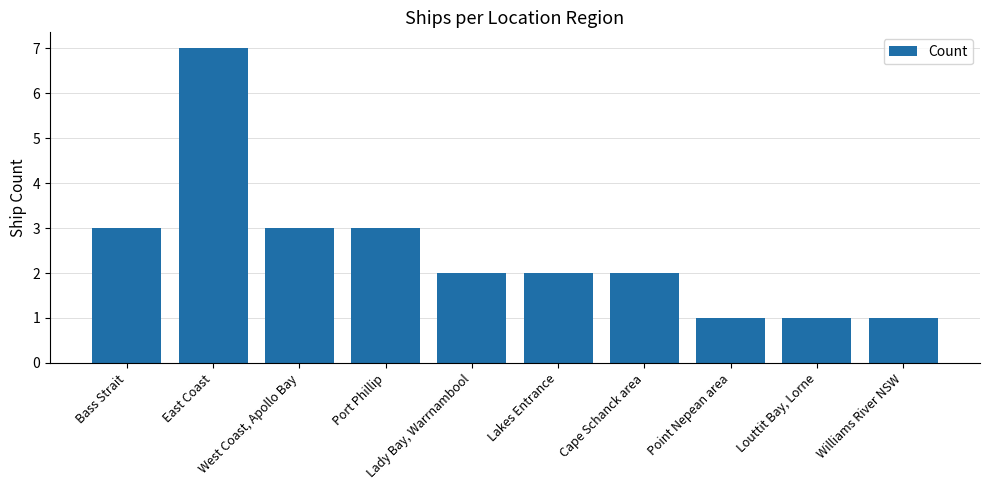

Are the bars horizontal?

No